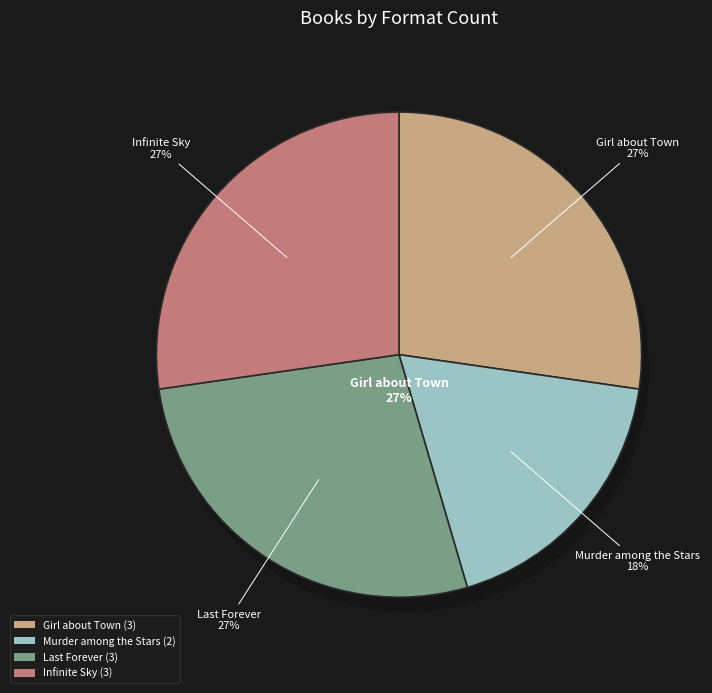

What is the largest slice in the pie chart?

Girl about Town